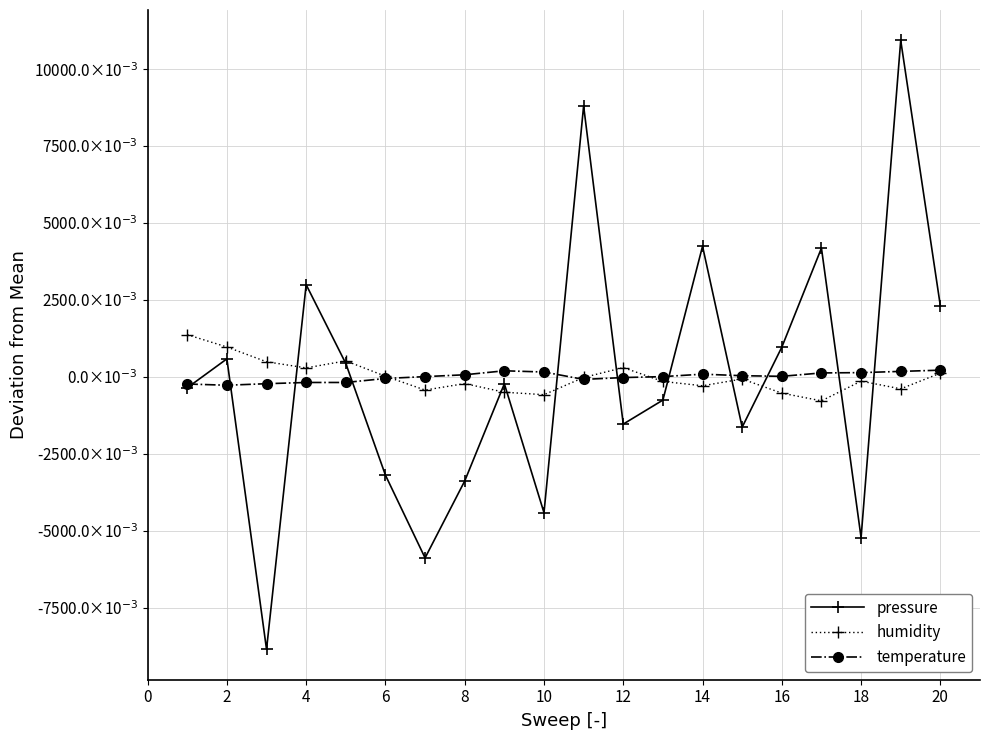

What are all the series names shown in the legend?

pressure, humidity, temperature